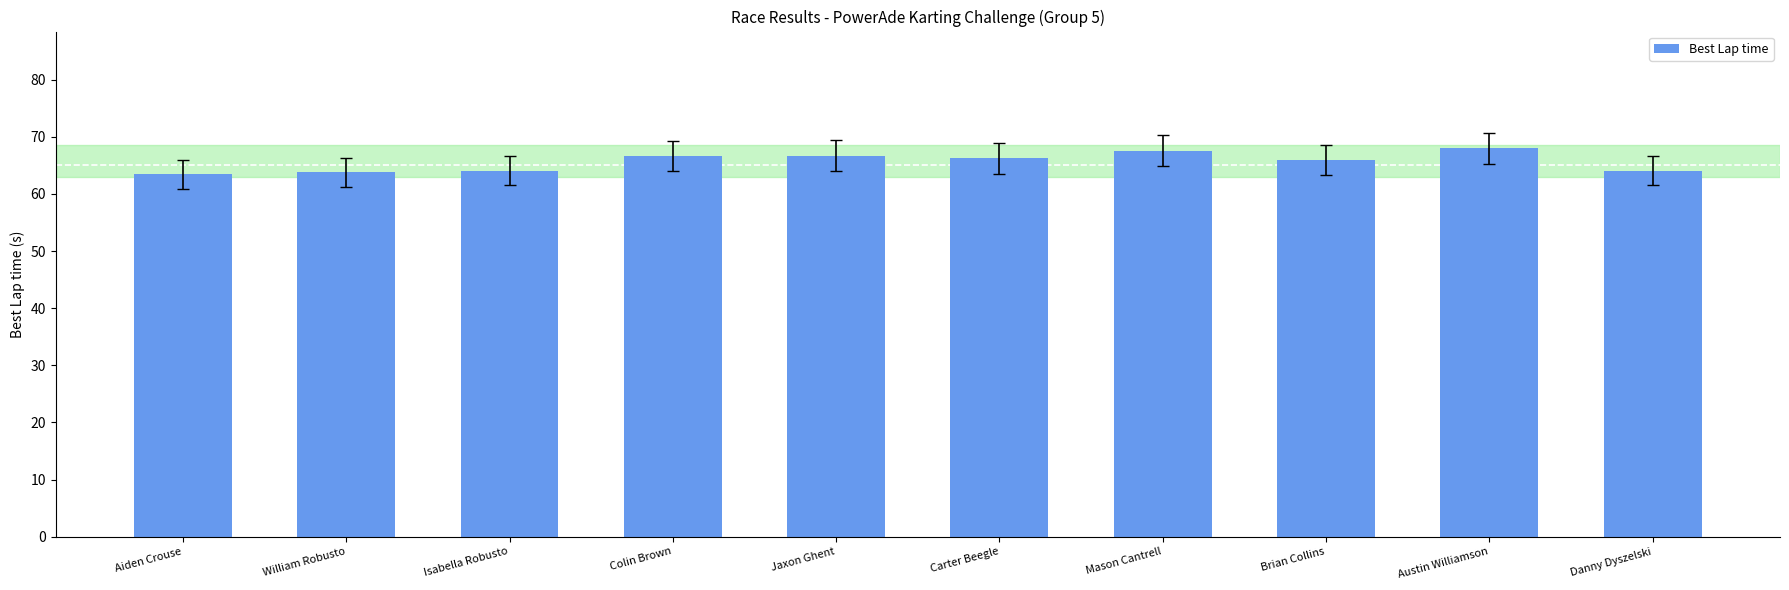

What is the value of the 6th bar from the left?

66.2